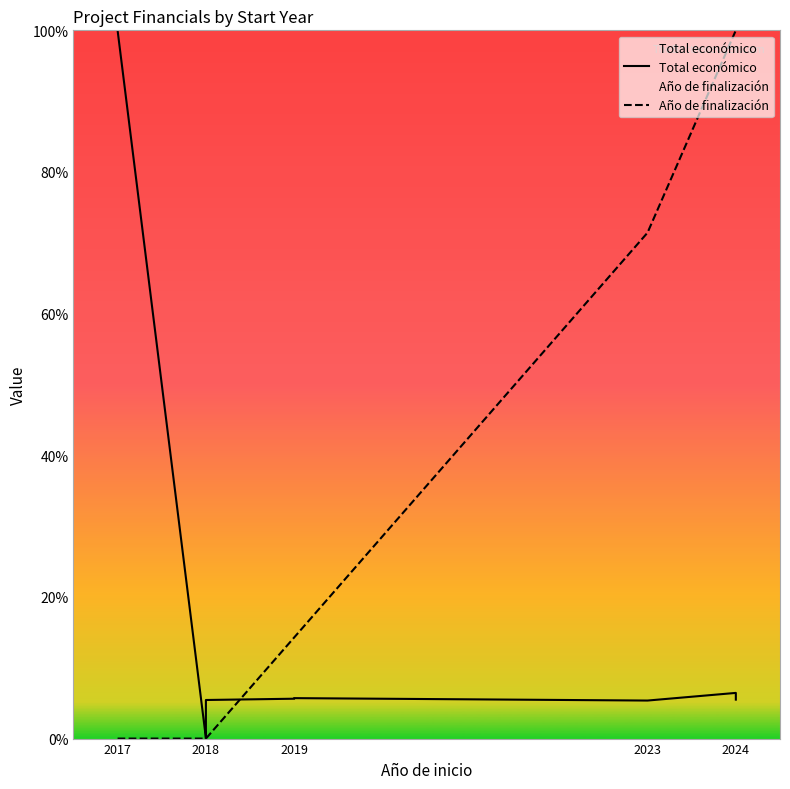

How many data points in Total económico are above 5?

9